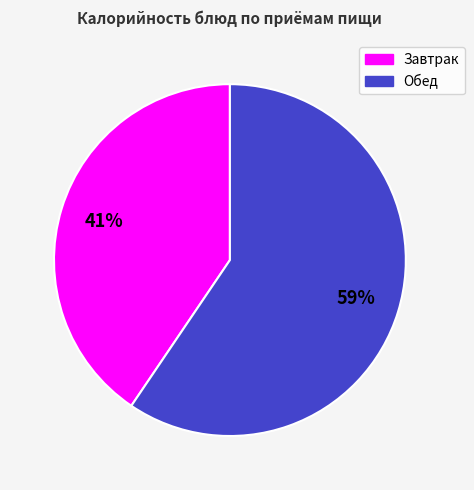

Does any single category account for the majority?

Yes